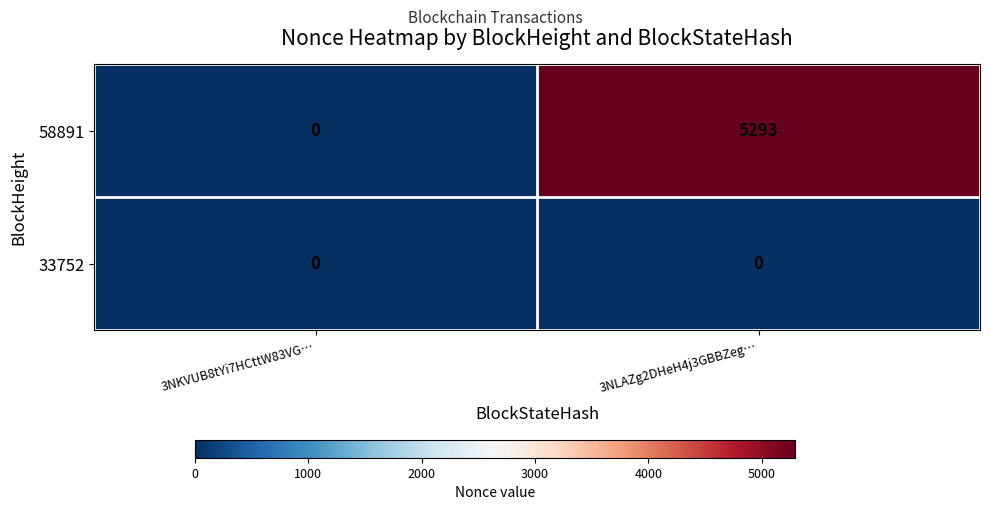

What is the total value across all series at 3NLAZg2DHeH4j3GBBZeg…?

5293